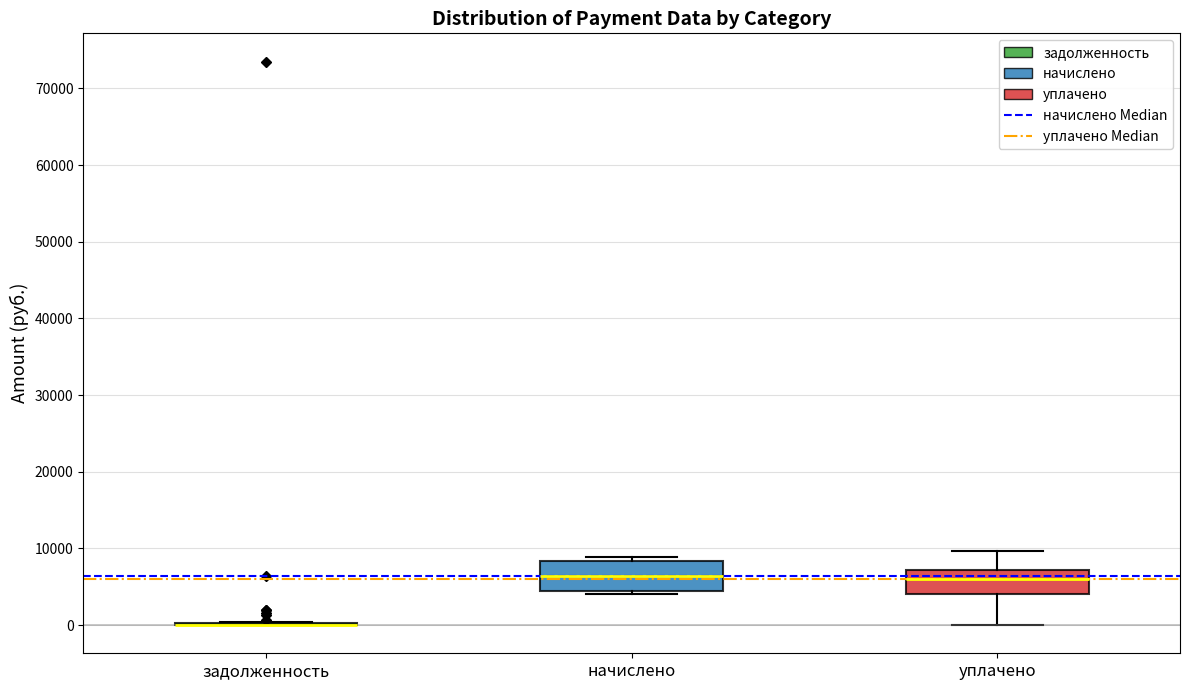

Reading left to right, read every box against the y-axis: the position of its median line, the range the box covers, and the ends of its whiskers. The values are not printed on the chart, so give them approximately, as read against the axis.

задолженность: box collapsed to a line at 0, whiskers 0 to 0
начислено: median 6000, box 4000 to 8000, whiskers 4000 (just below the box's lower edge) to 9000
уплачено: median 6000, box 4000 to 7000, whiskers 0 to 10000